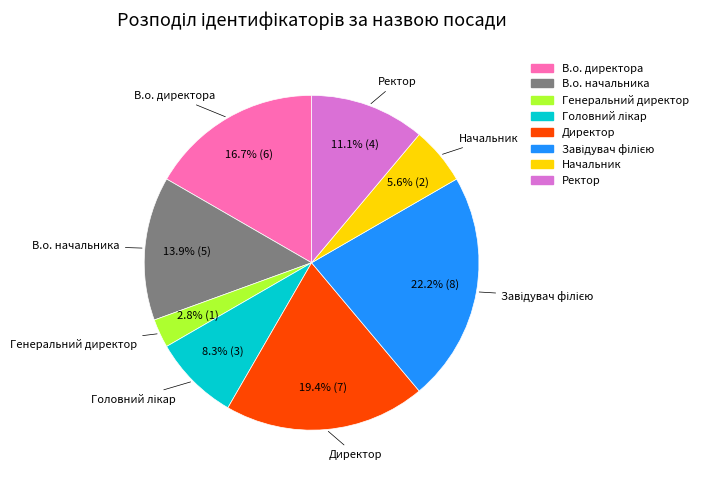

Combined, what portion of the pie is Ректор and Генеральний директор?

13.9%